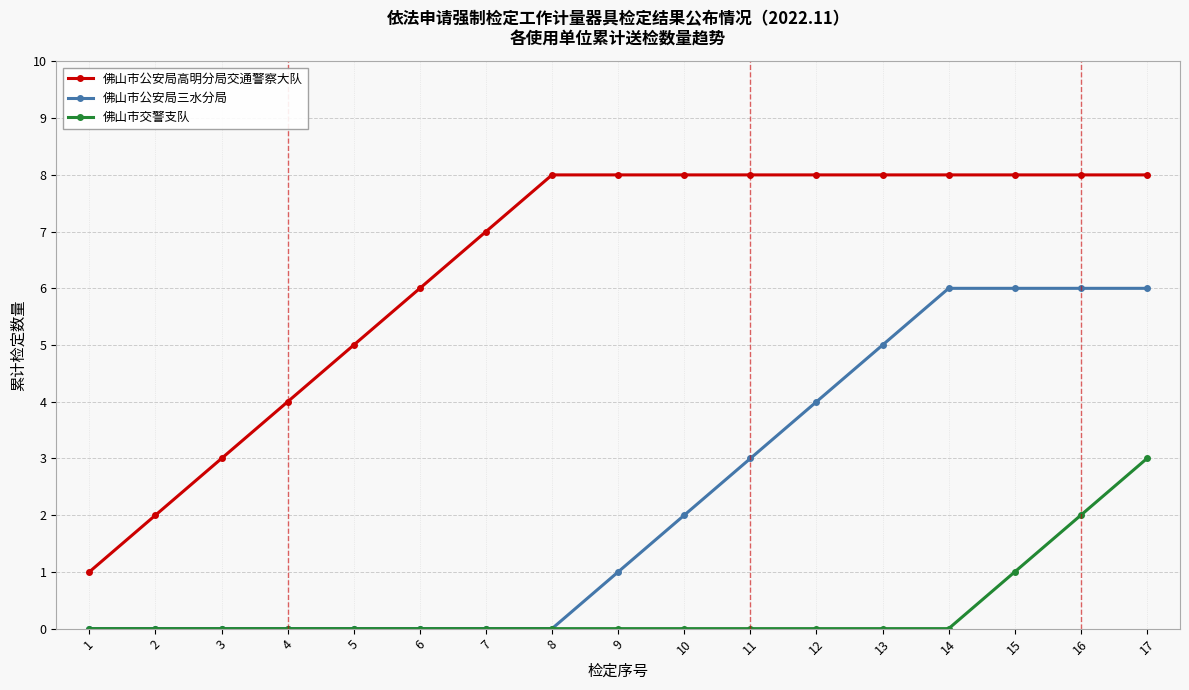

Is it true that 佛山市交警支队 equals 3 at 16?

False